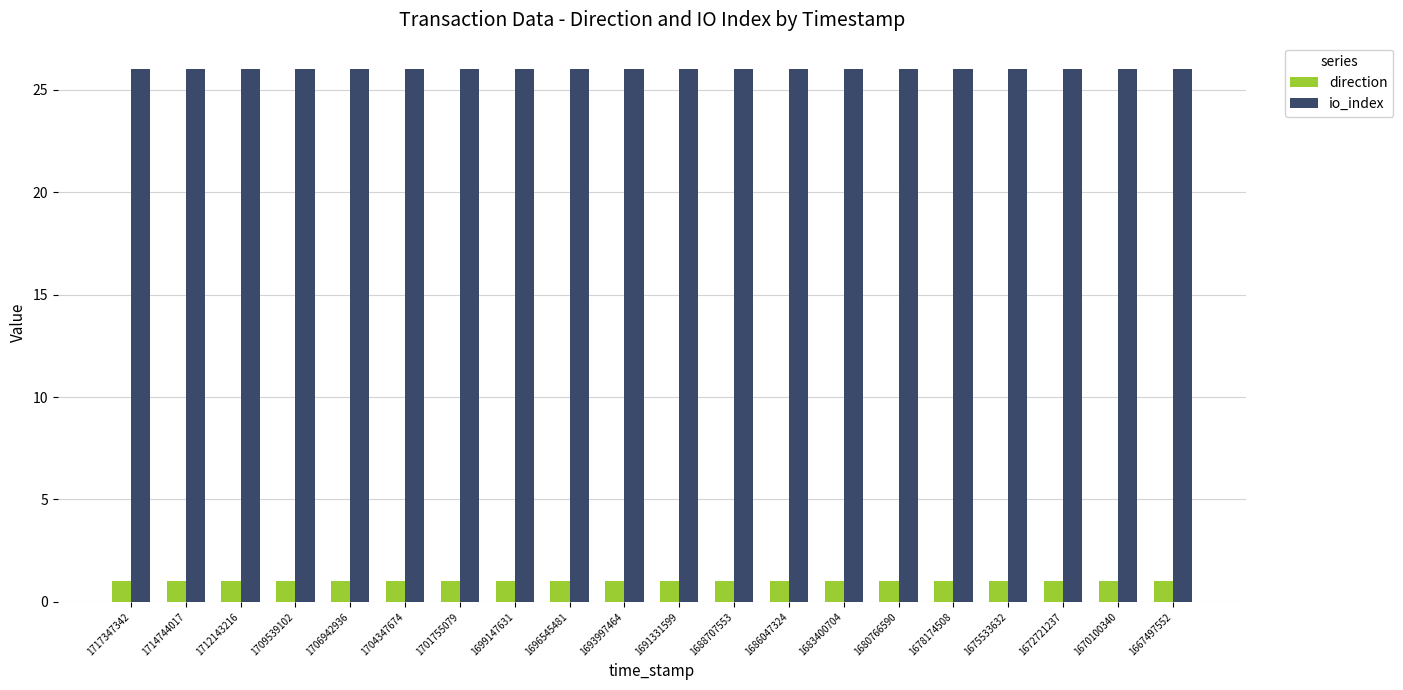

Reading left to right, what are all the values shown in this chart?

direction: 1717347342=1	1714744017=1	1712143216=1	1709539102=1	1706942936=1	1704347674=1	1701755079=1	1699147631=1	1696545481=1	1693997464=1	1691331599=1	1688707553=1	1686047324=1	1683400704=1	1680766590=1	1678174508=1	1675533632=1	1672721237=1	1670100340=1	1667497552=1
io_index: 1717347342=26	1714744017=26	1712143216=26	1709539102=26	1706942936=26	1704347674=26	1701755079=26	1699147631=26	1696545481=26	1693997464=26	1691331599=26	1688707553=26	1686047324=26	1683400704=26	1680766590=26	1678174508=26	1675533632=26	1672721237=26	1670100340=26	1667497552=26